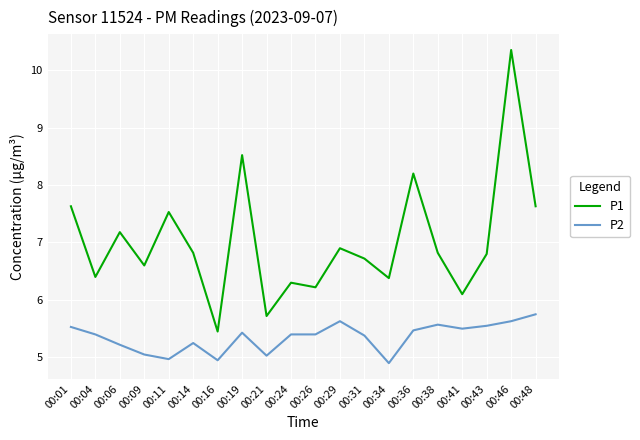

Where is the first local maximum for P2?

00:14